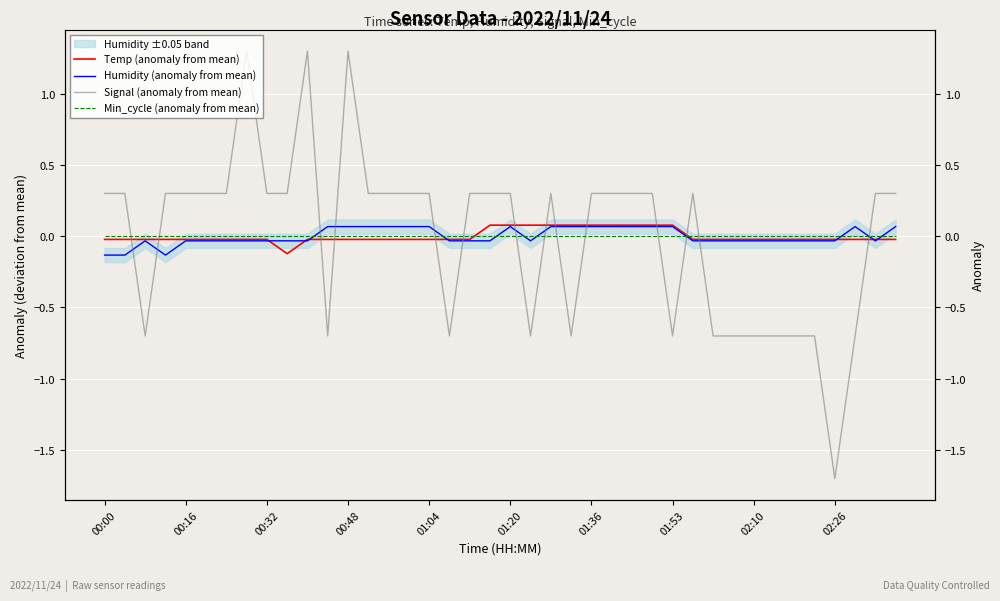

Which series ends up on top after the final intersection of Temp (anomaly from mean) and Signal (anomaly from mean)?

Signal (anomaly from mean)